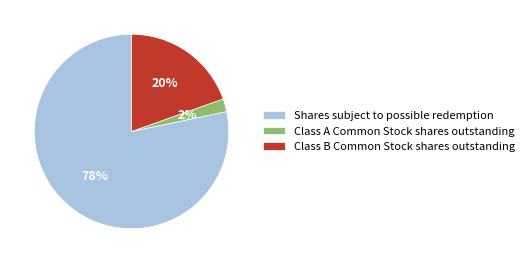

How many segments does this pie chart have?

3